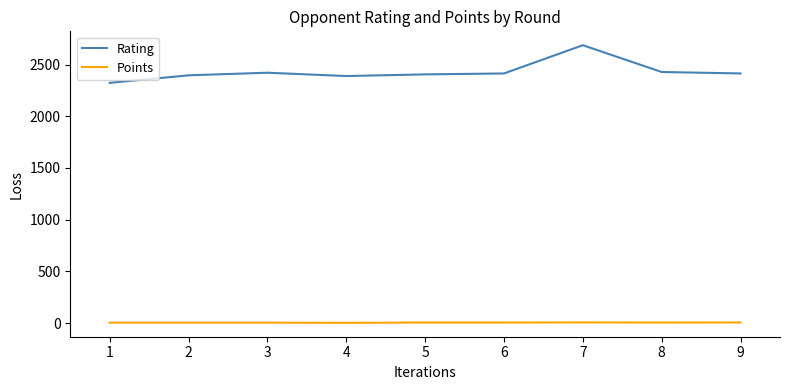

Which series has the widest spread of values?

Rating